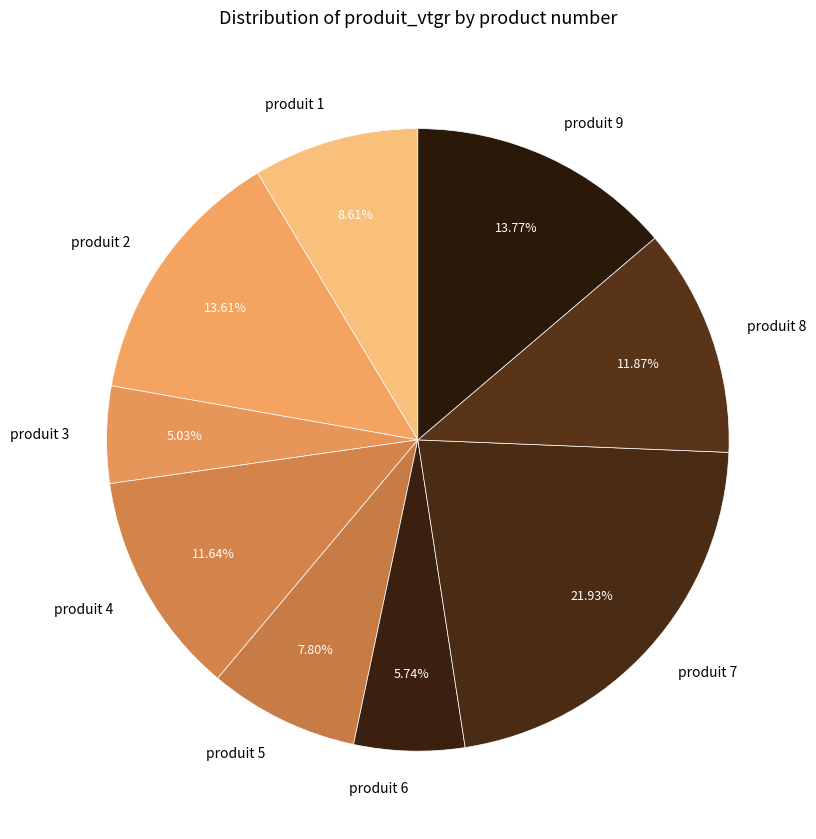

Does any single category account for the majority?

No